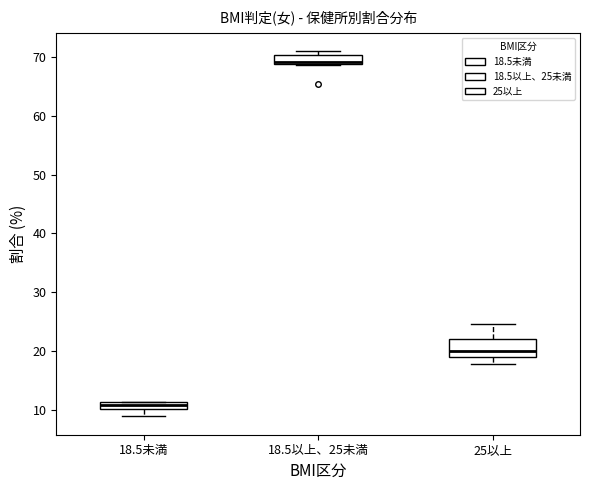

Where does the lower whisker of the box for 25以上 end on the y-axis? The values are not printed on the chart, so give them approximately, as read against the axis.

18